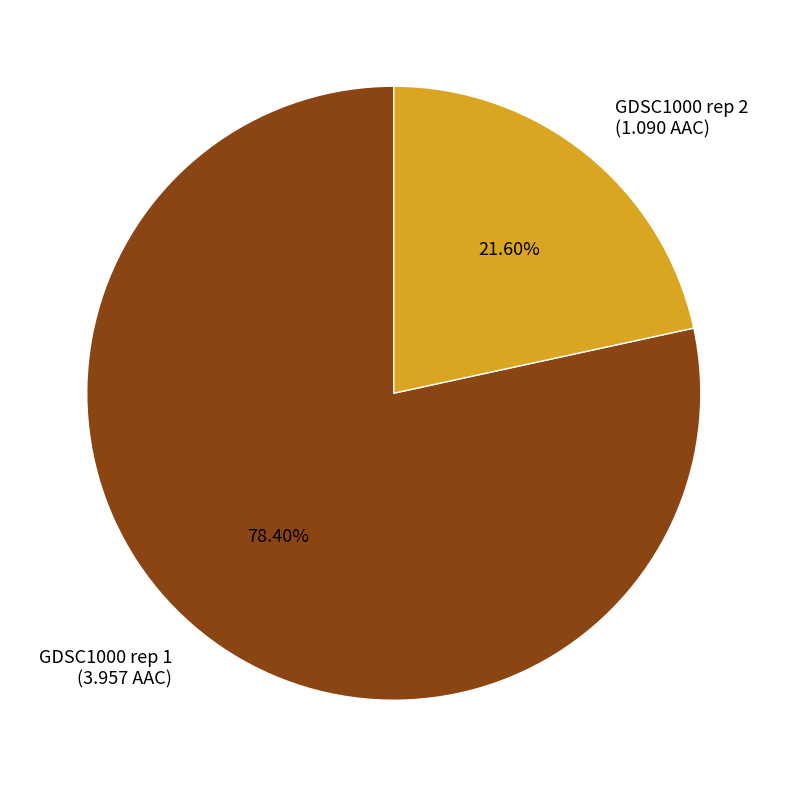

Which slice is the smallest?

GDSC1000 rep 2